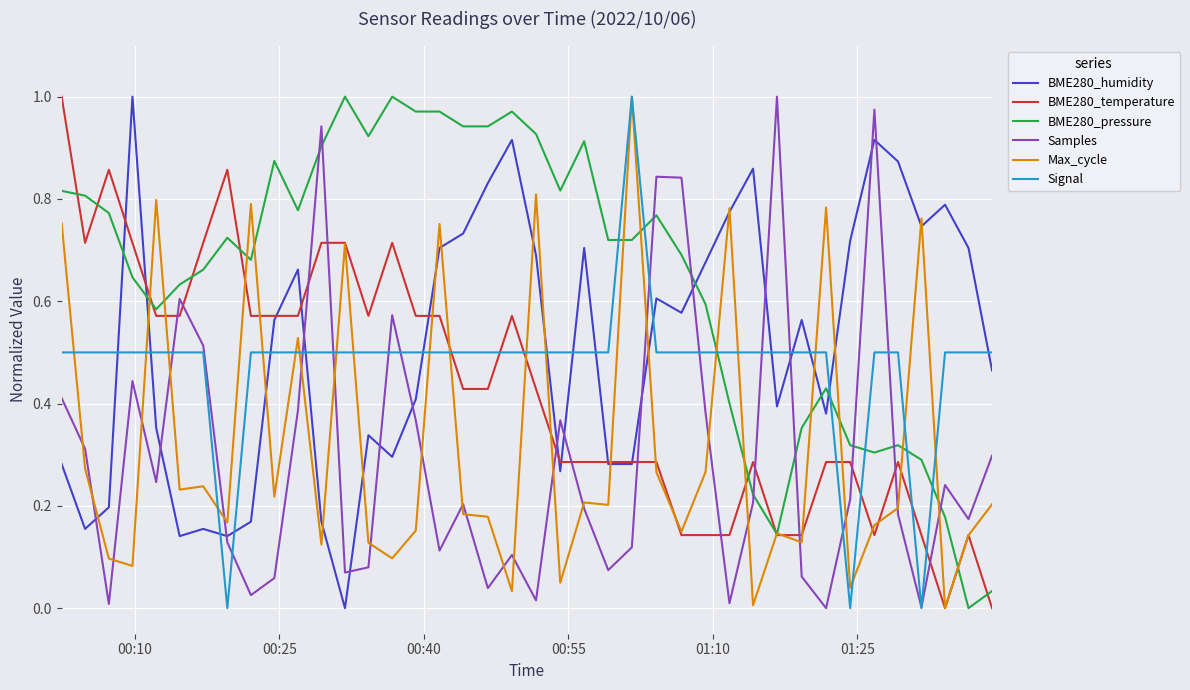

Which series has the largest total across all categories?

BME280_pressure